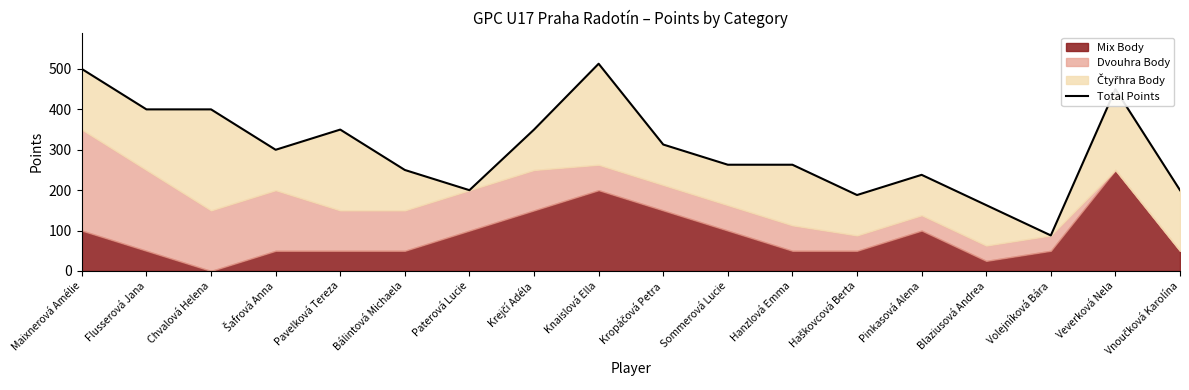

List the labels in order of value, largest first.

Knaislová Ella, Maixnerová Amélie, Veverková Nela, Flusserová Jana, Chvalová Helena, Pavelková Tereza, Krejčí Adéla, Kropáčová Petra, Šafrová Anna, Sommerová Lucie, Hanzlová Emma, Bálintová Michaela, Pinkasová Alena, Paterová Lucie, Vnoučková Karolína, Haškovcová Berta, Blaziusová Andrea, Volejníková Bára